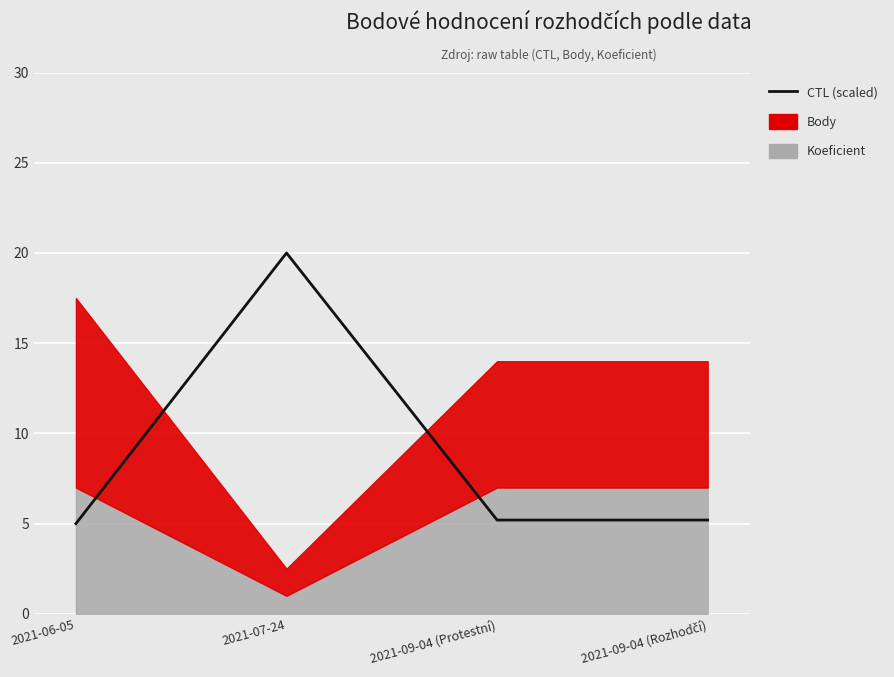

At which label is the value closest to 12?

2021-09-04 (Protestní)